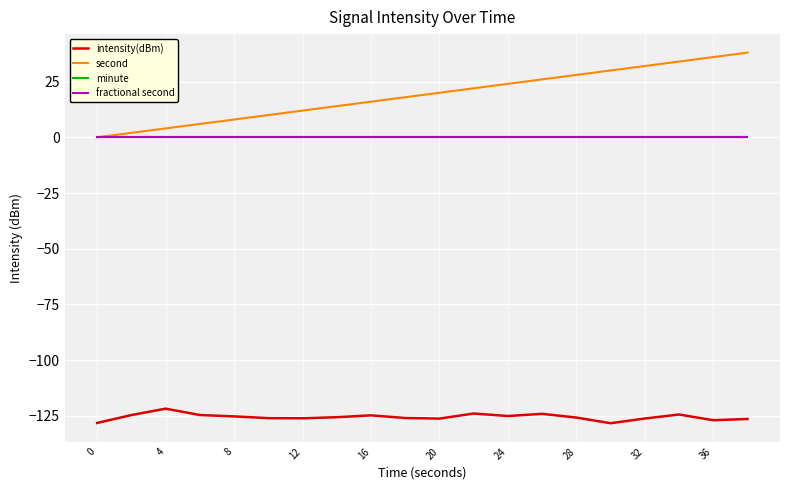

Does the chart display data point markers on the line(s)?

No